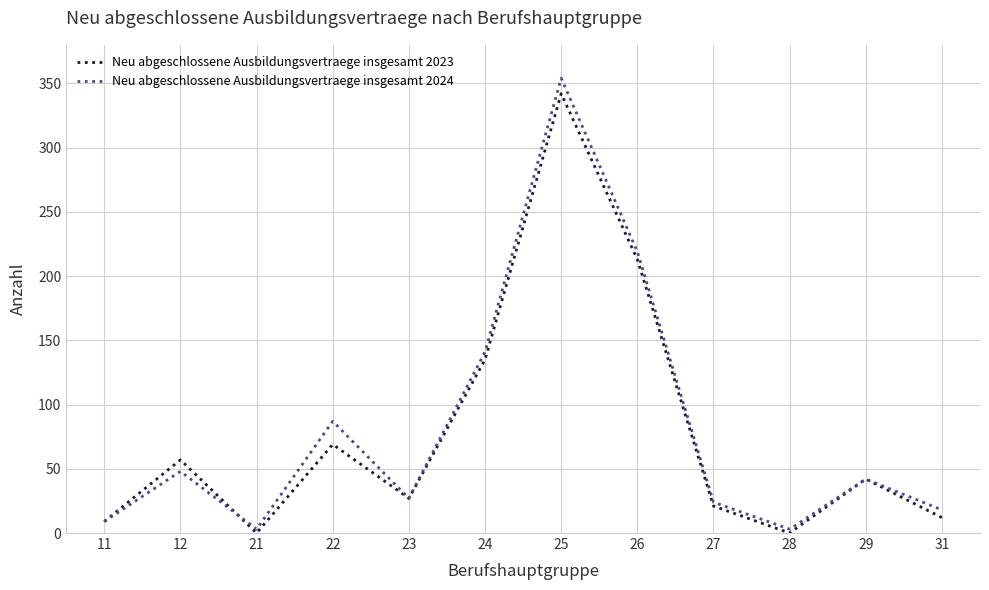

What are all the series names shown in the legend?

Neu abgeschlossene Ausbildungsvertraege insgesamt 2023, Neu abgeschlossene Ausbildungsvertraege insgesamt 2024